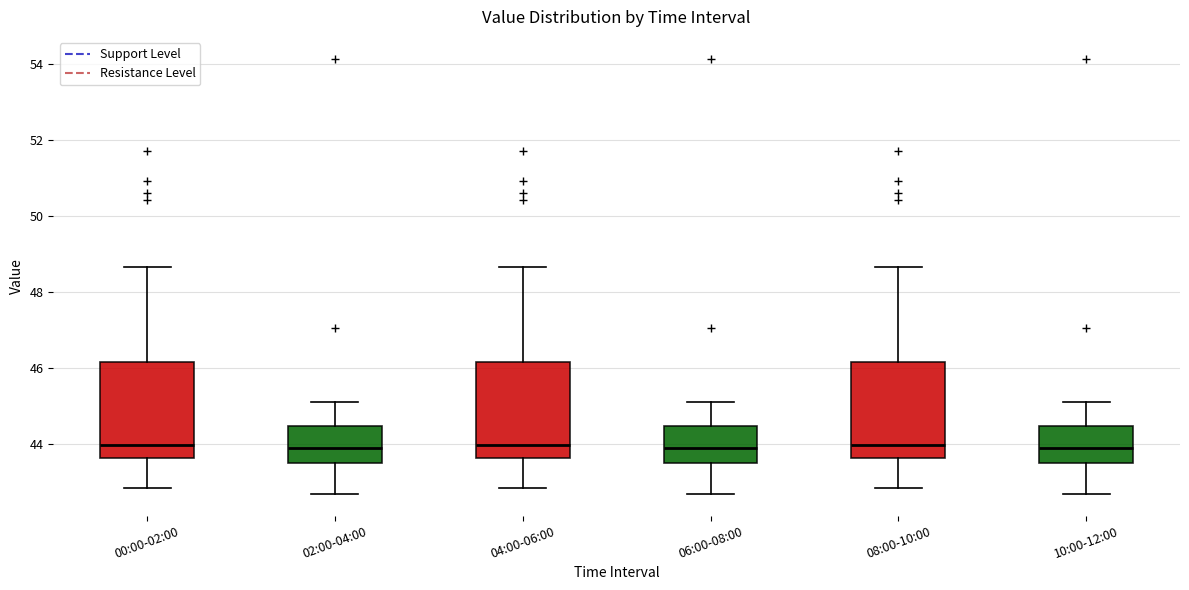

Reading left to right, transcribe this box plot: for each box, give where its median line is, the range the box spans, and where its two whiskers end, as read against the y-axis. The values are not printed on the chart, so give them approximately, as read against the axis.

00:00-02:00: median 44.0, box 43.6 to 46.2, whiskers 42.8 to 48.6
02:00-04:00: median 44.0, box 43.6 to 44.4, whiskers 42.8 to 45.2
04:00-06:00: median 44.0, box 43.6 to 46.2, whiskers 42.8 to 48.6
06:00-08:00: median 44.0, box 43.6 to 44.4, whiskers 42.8 to 45.2
08:00-10:00: median 44.0, box 43.6 to 46.2, whiskers 42.8 to 48.6
10:00-12:00: median 44.0, box 43.6 to 44.4, whiskers 42.8 to 45.2